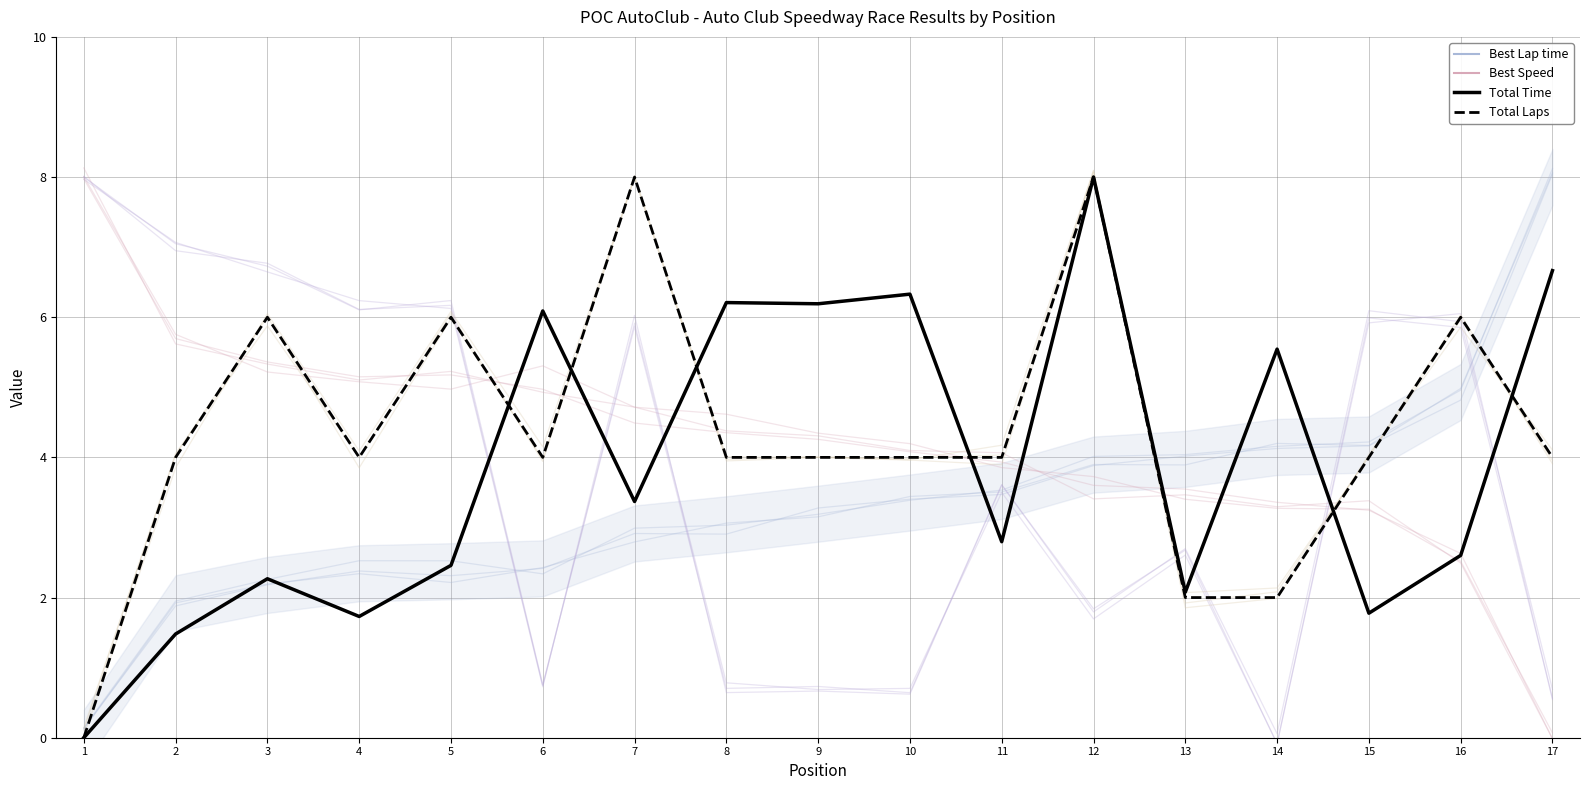

True or false: Best Lap time has a value of 1.3 at 12.

False